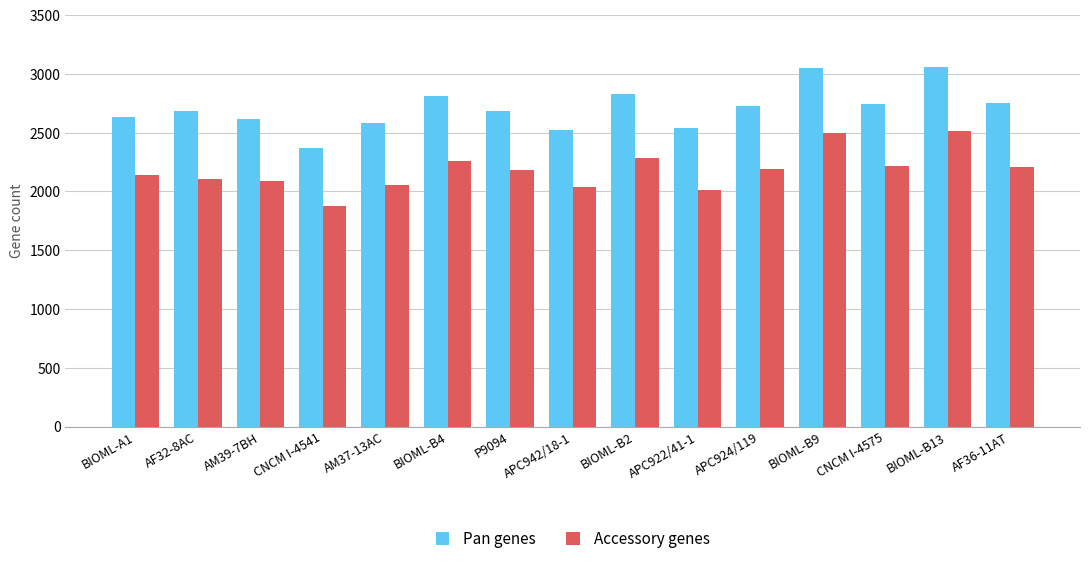

What is the label of the 10th bar from the left?

APC922/41-1